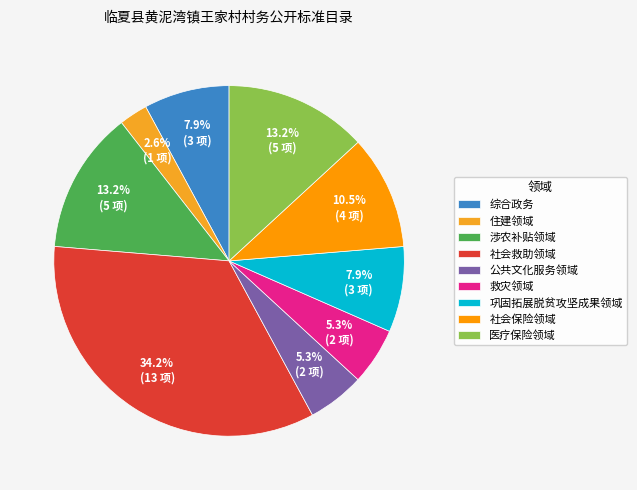

To the nearest percent, what is the difference between the 公共文化服务领域 and 综合政务 slice percentages?

3%